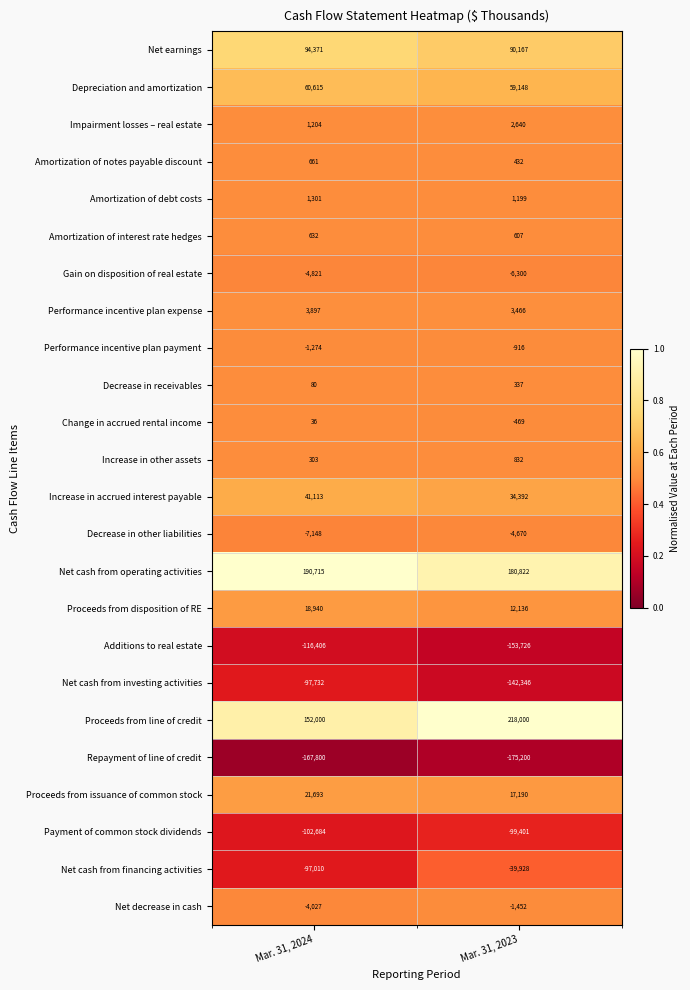

What is the difference between the highest and lowest values at Mar. 31, 2023?

393200